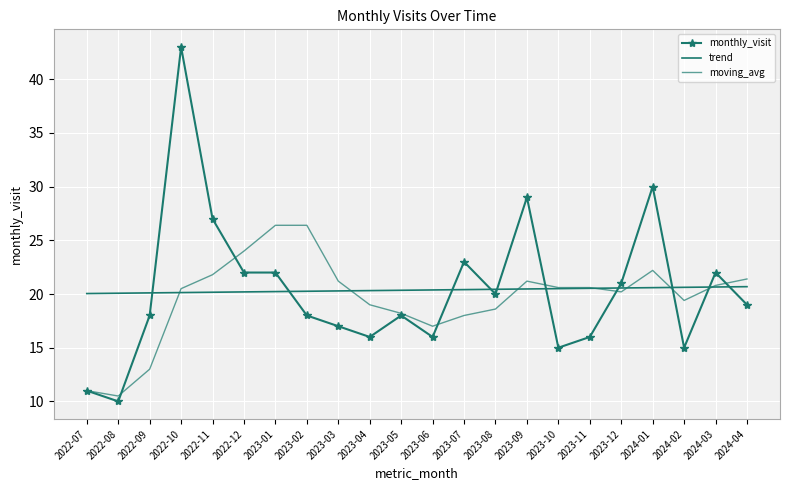

At which category is the sum across all series the highest?

2022-10